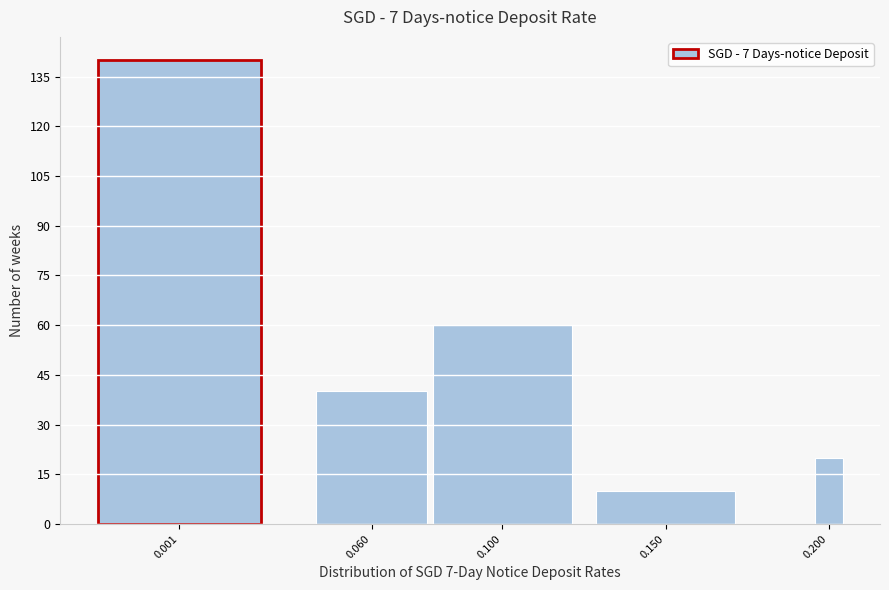

Reading right to left, transcribe all the data shown in this chart.

0.200=20	0.150=10	0.100=60	0.060=40	0.001=140